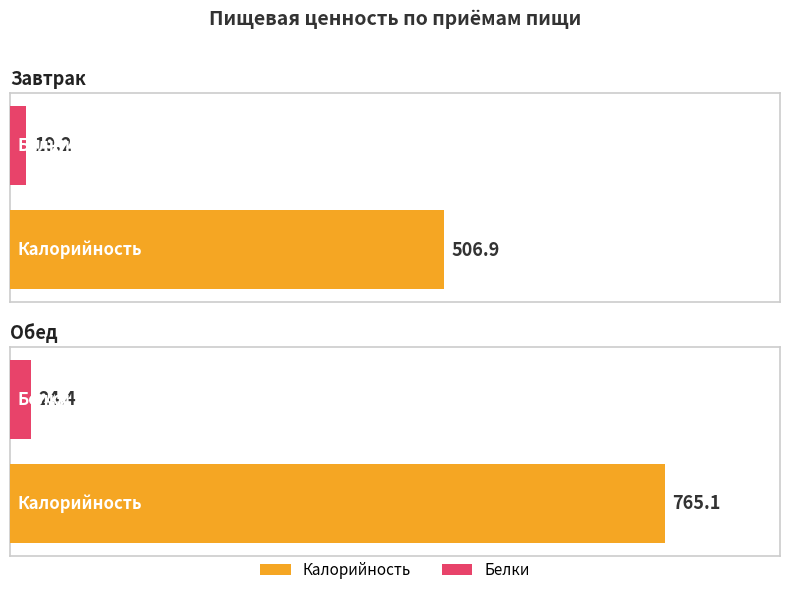

What is the average value of the Белки series?

21.8